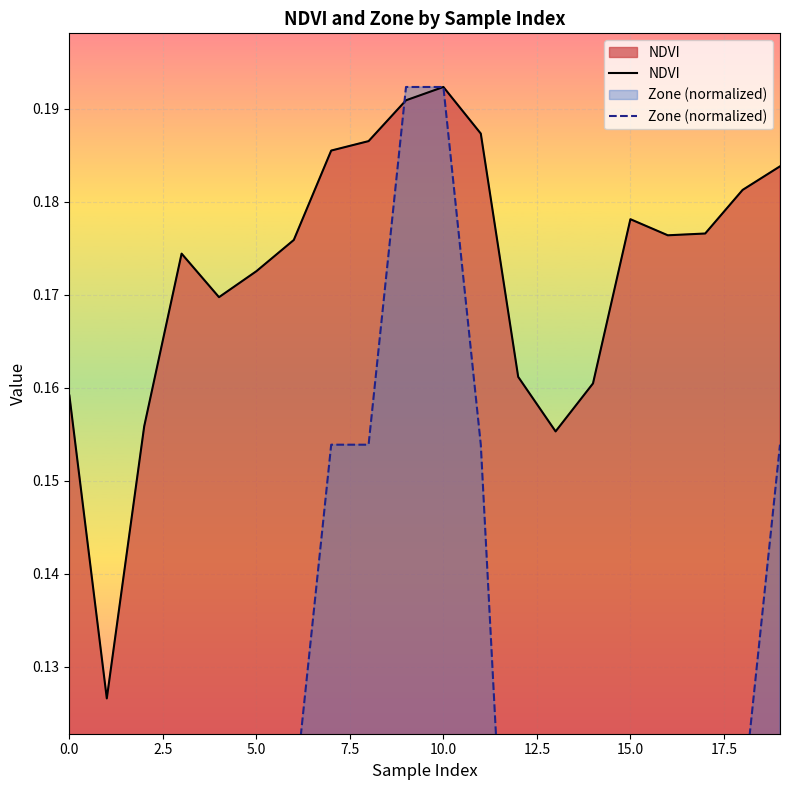

The value of NDVI at 11 is 0.3. True or false?

False